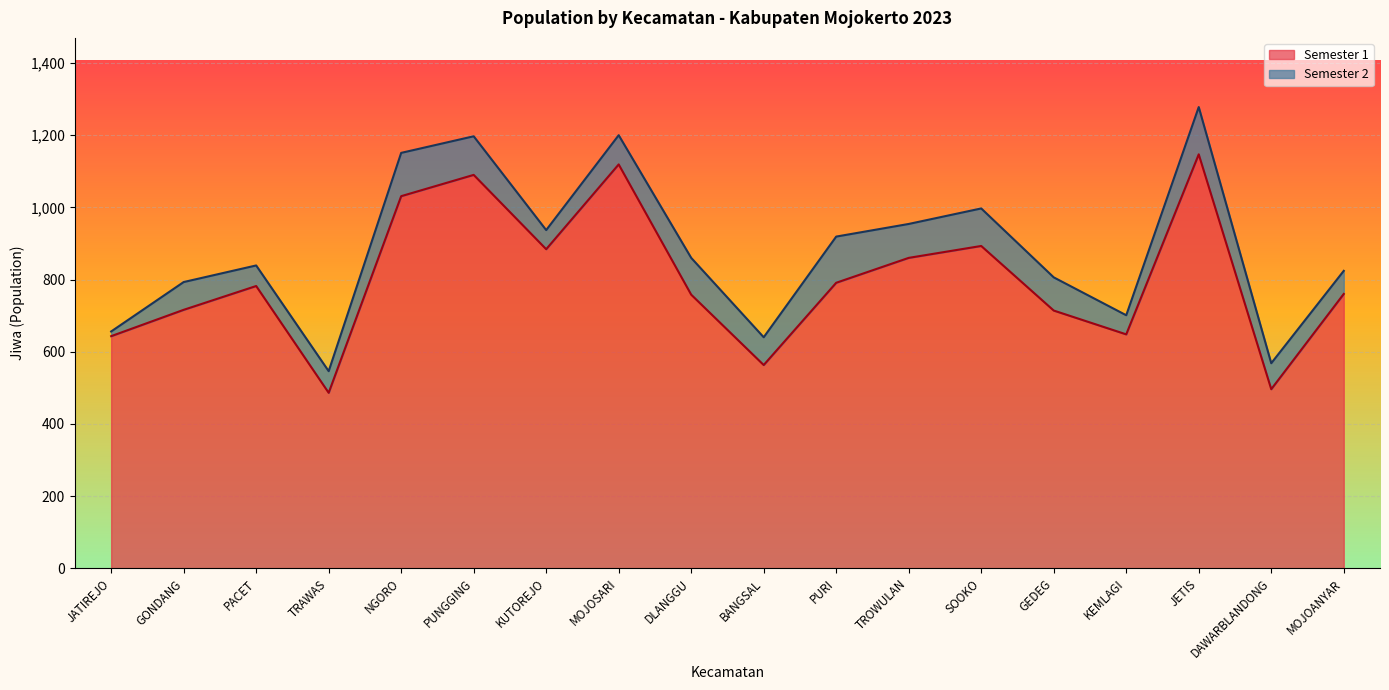

How many points are lower than both their immediate neighbors (excluding endpoints)?

5